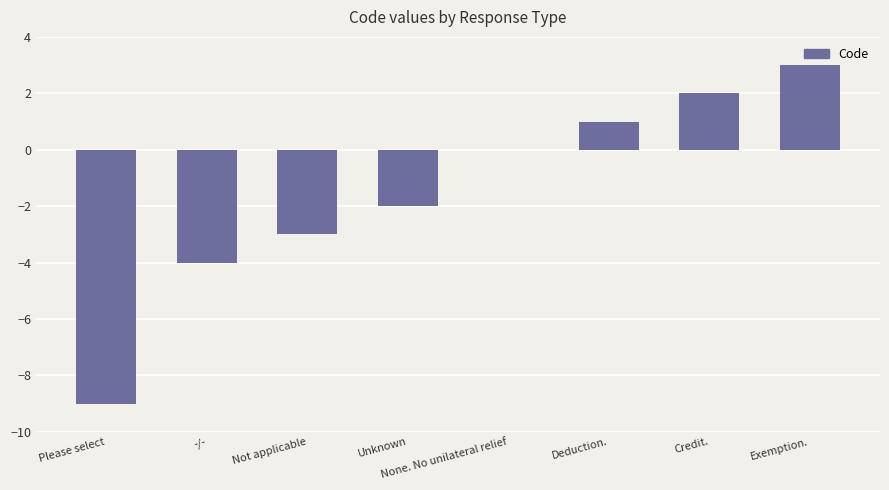

What is the maximum value shown in the chart?

3